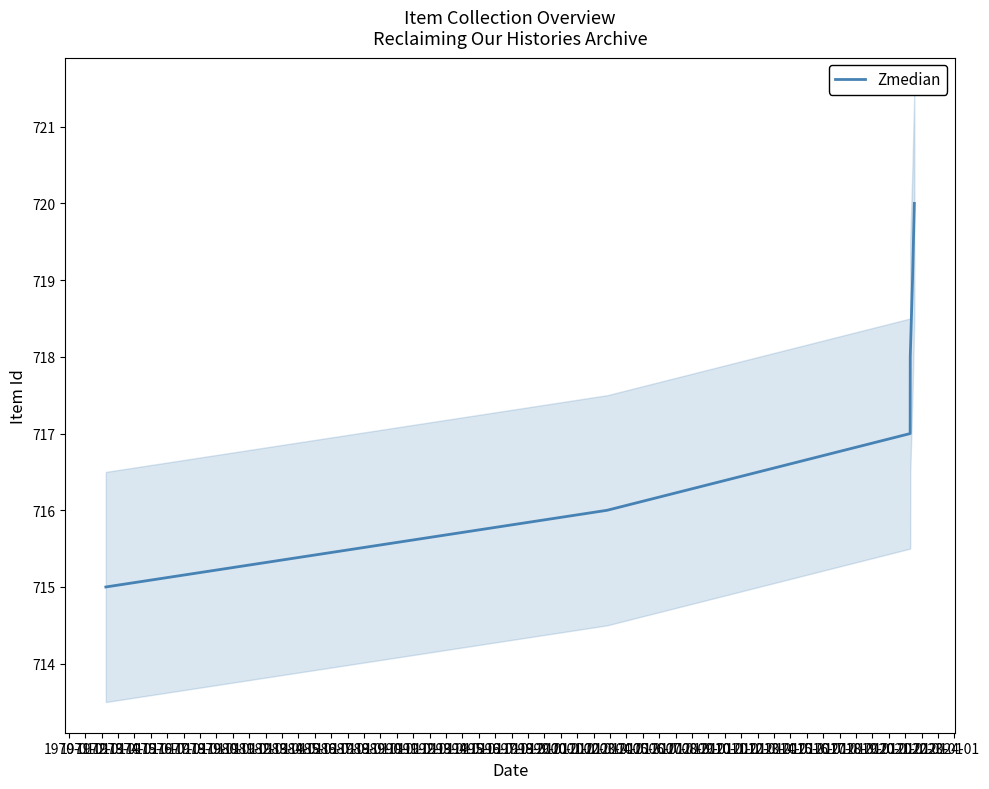

What is the lowest value of the Zmedian series?

715